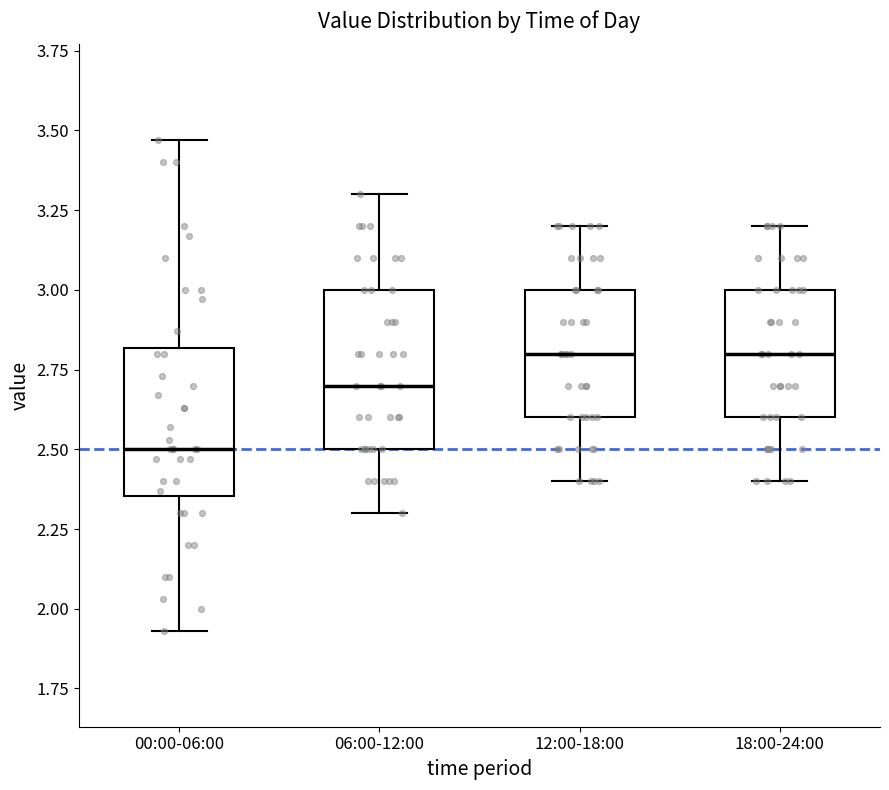

Where does the lower whisker of the box for 00:00-06:00 end on the y-axis? The values are not printed on the chart, so give them approximately, as read against the axis.

1.95